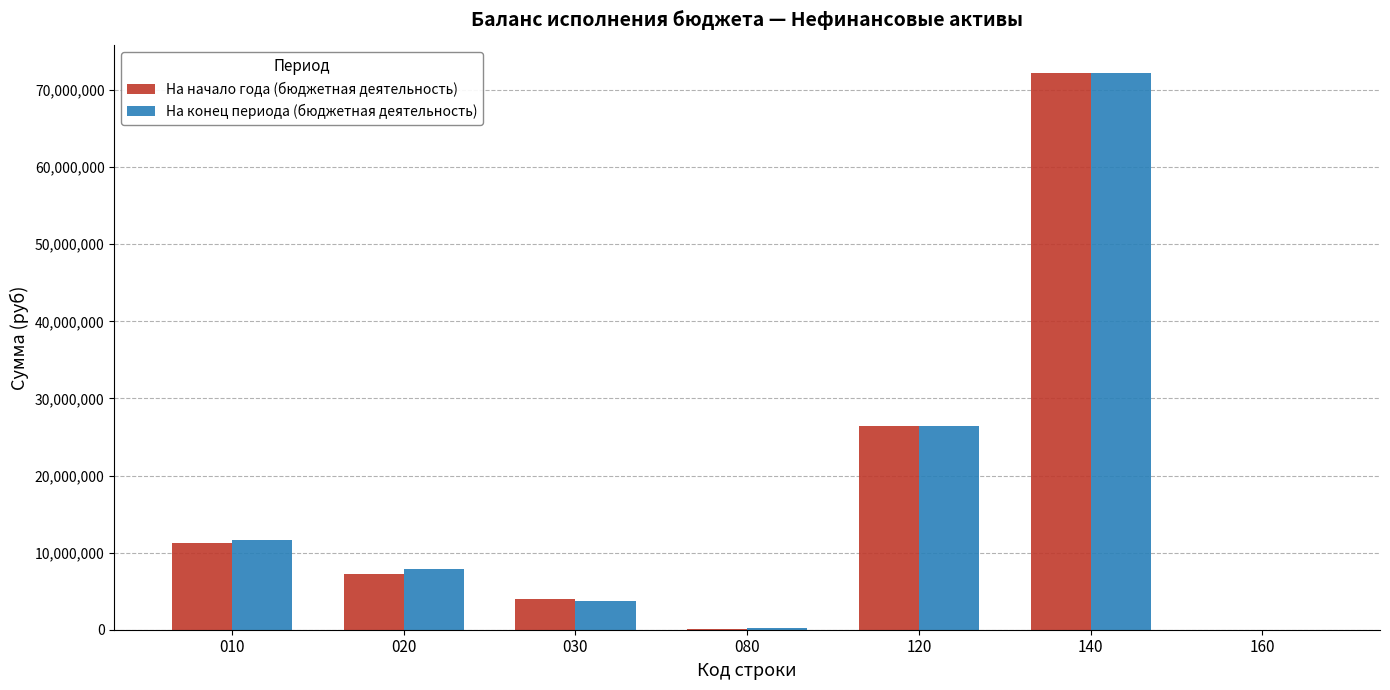

What is the greatest value displayed?

72183202.4